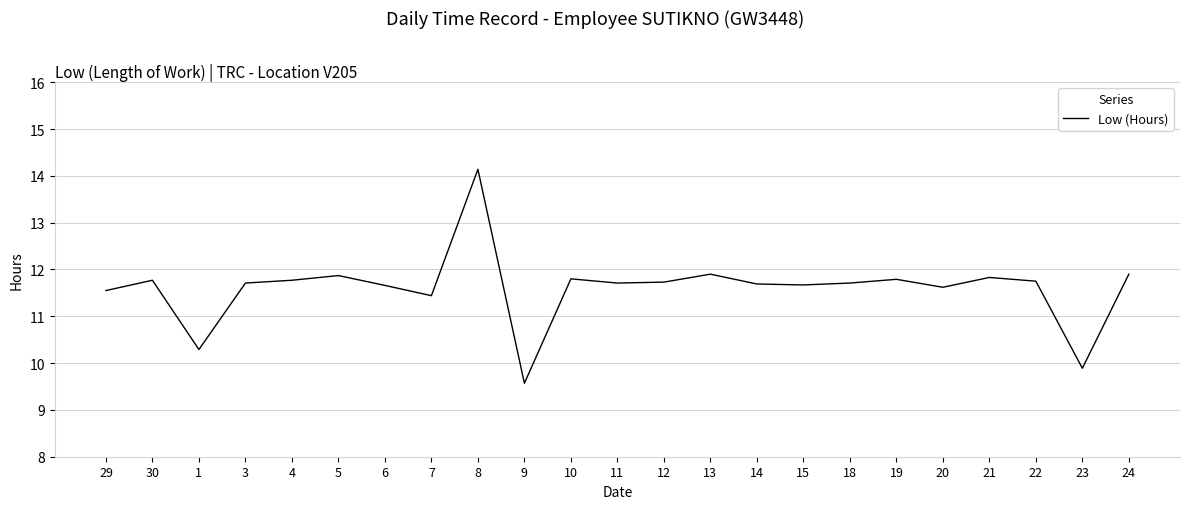

What is the smallest value displayed?

9.6